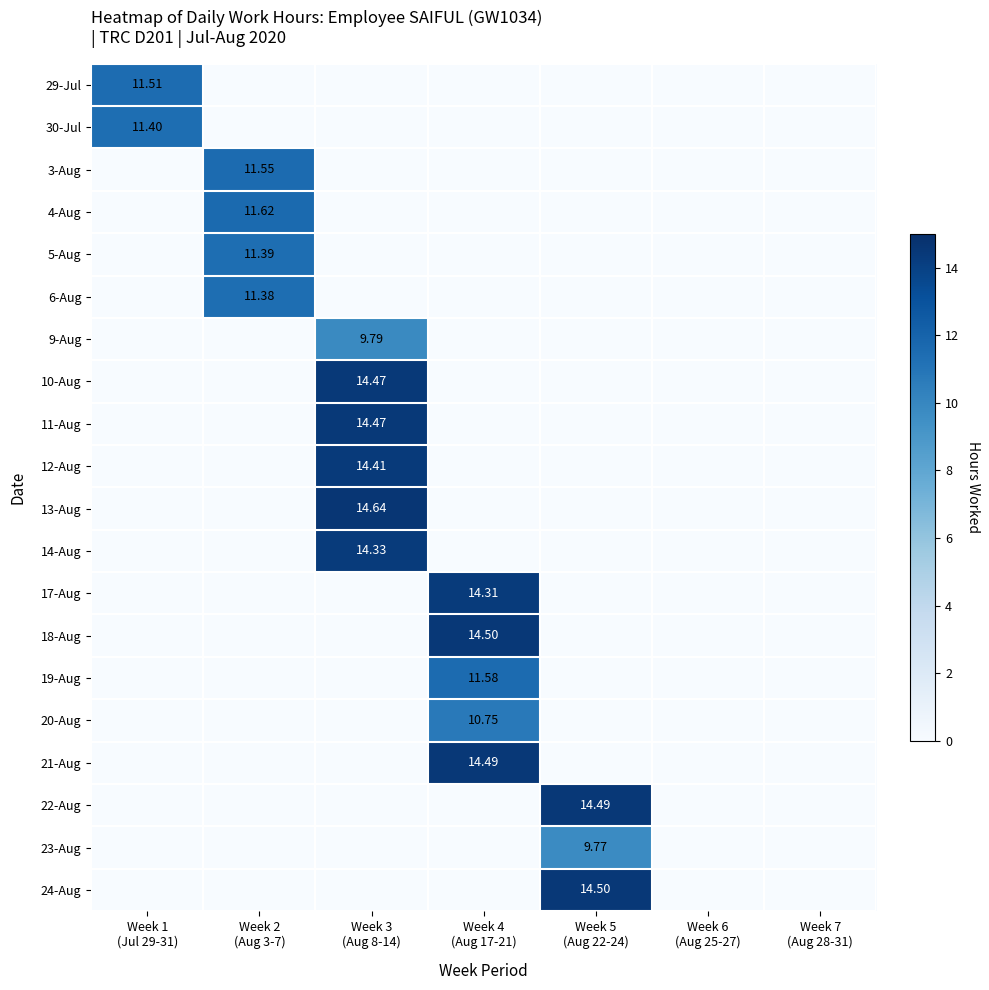

Is it true that 12-Aug equals 0.0 at Week 1 (Jul 29-31)?

True